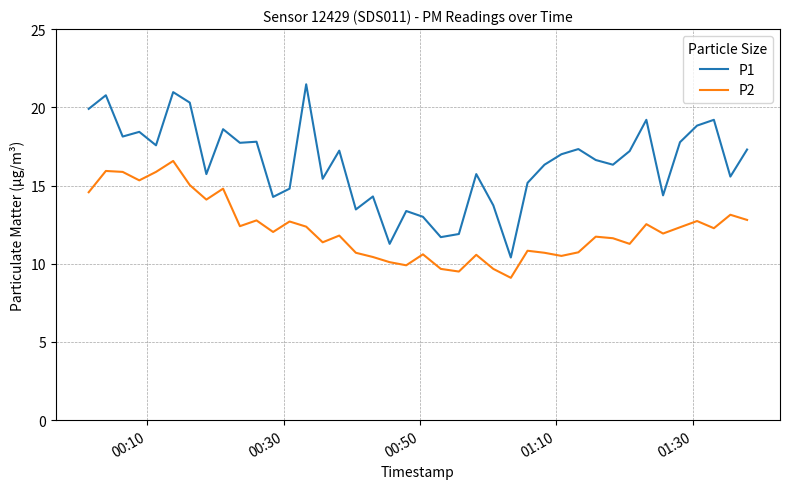

What is the difference between the maximum and minimum values in the P2 series?

7.5